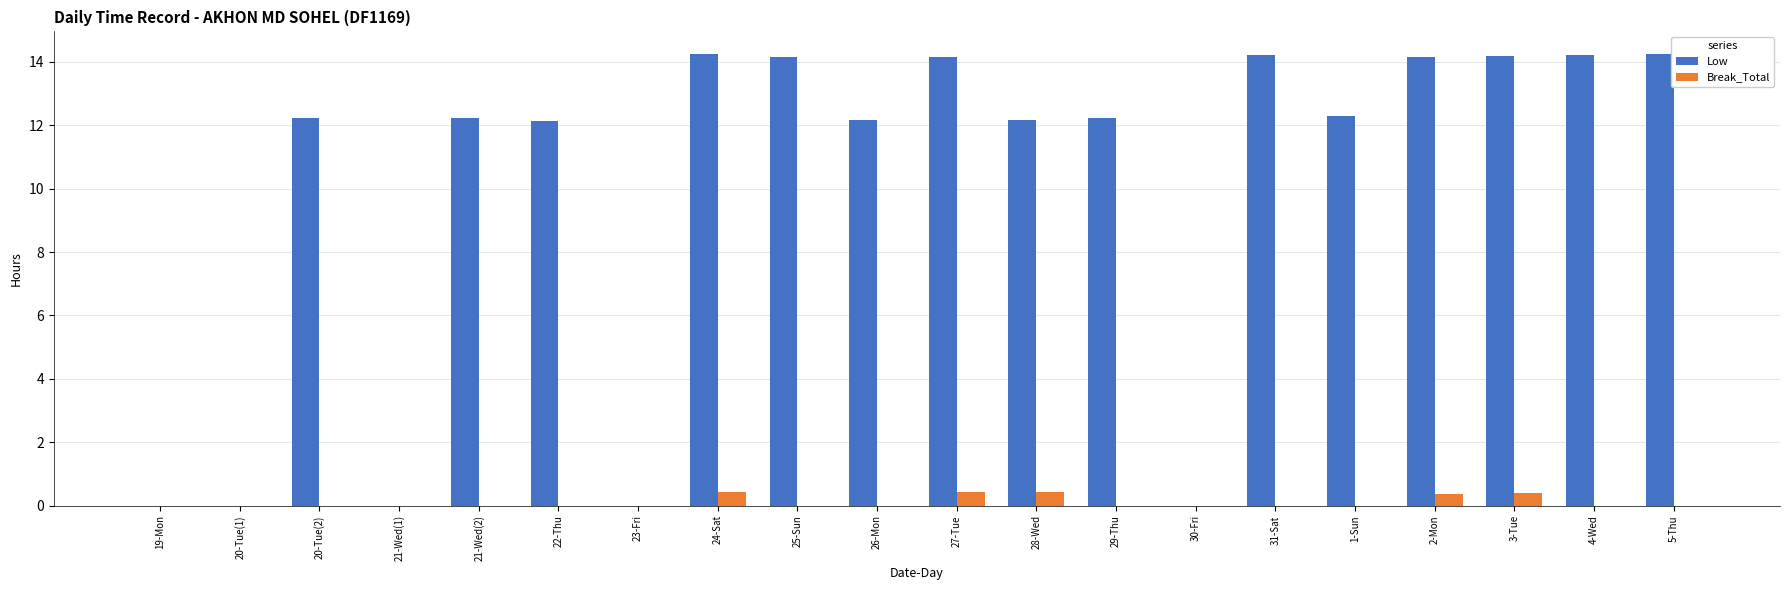

What is the total value across all series at 2-Mon?

14.5